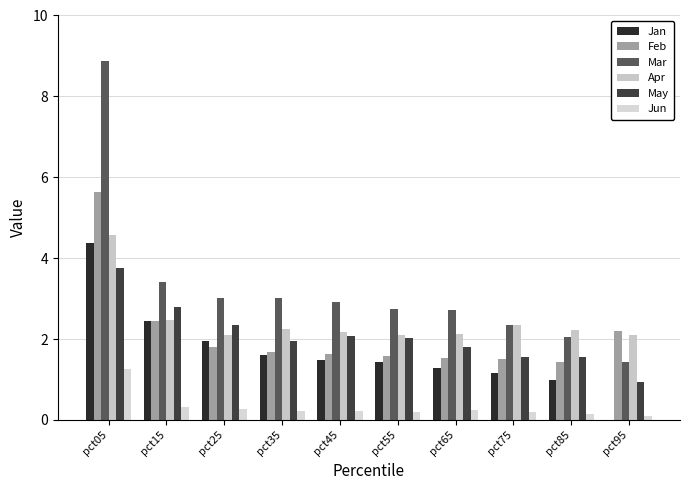

The May series shows 0.9 at pct45. True or false?

False